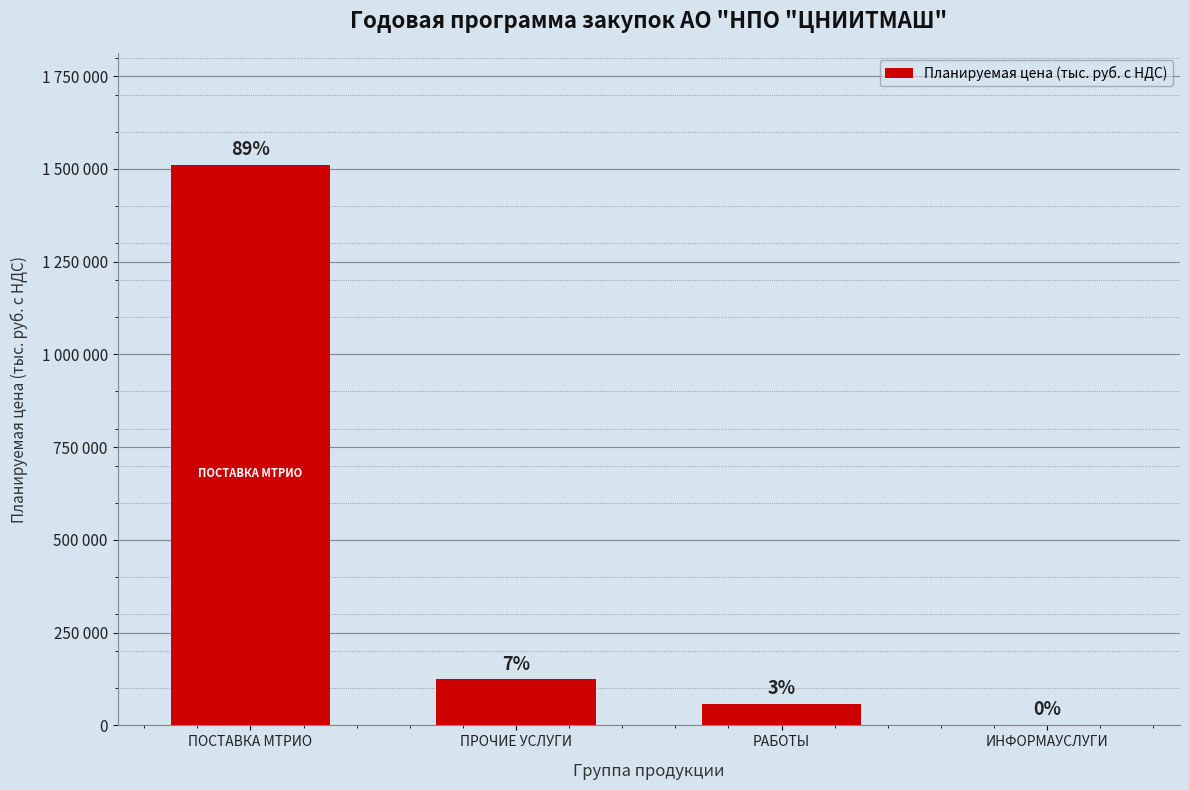

Are the bars horizontal?

No